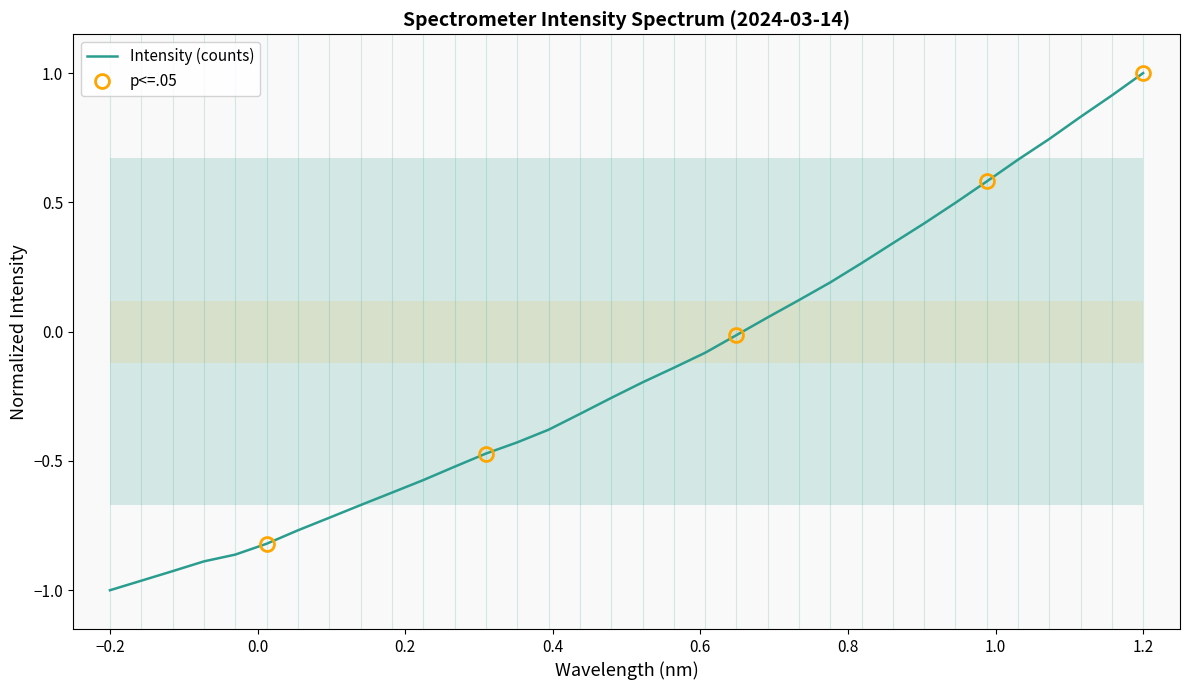

How many values exceed 0?

13